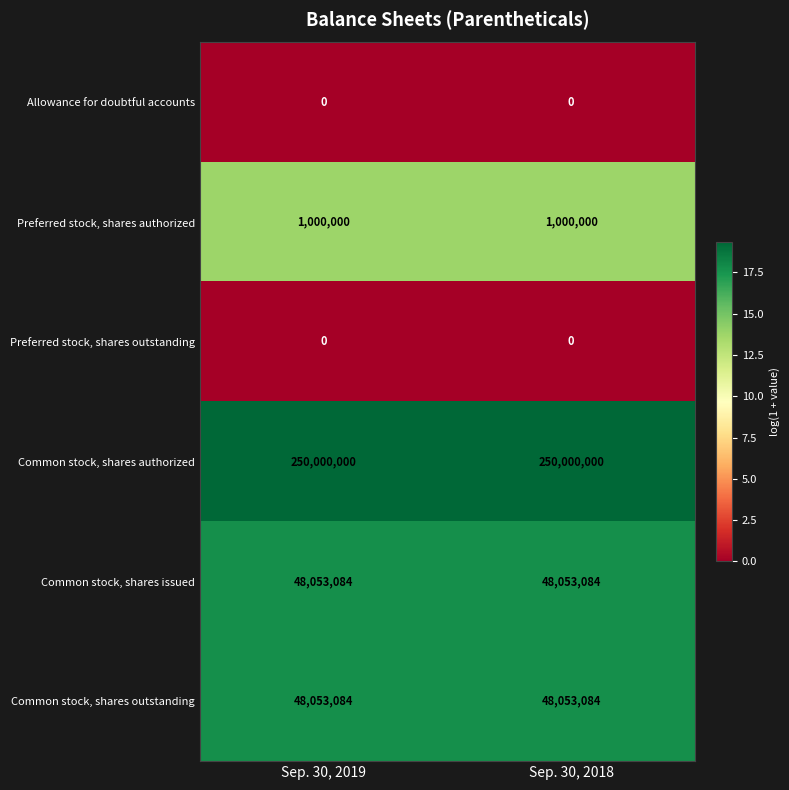

How many series are shown in this chart?

6